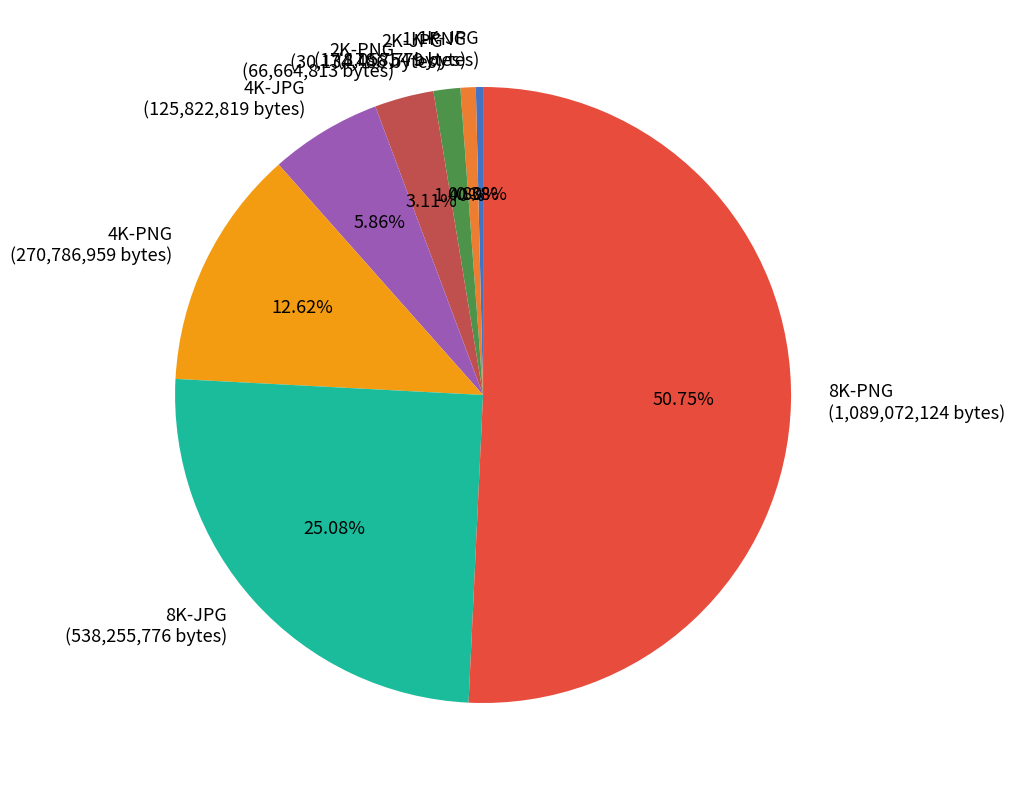

What percentage do 4K-PNG and 4K-JPG together represent?

18.5%